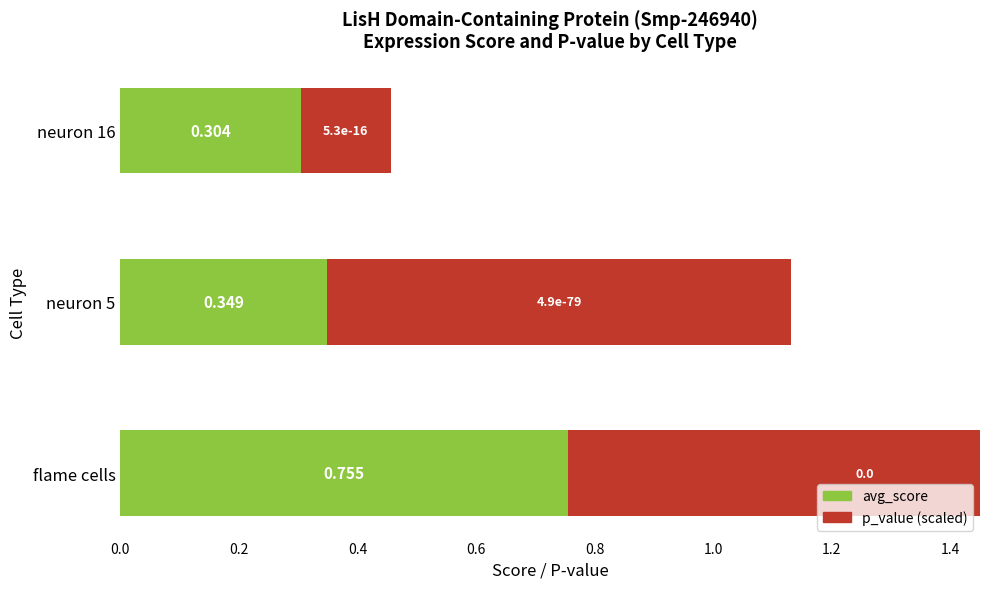

Is the value of p_value (scaled) at neuron 16 greater than the value of avg_score at neuron 16?

No